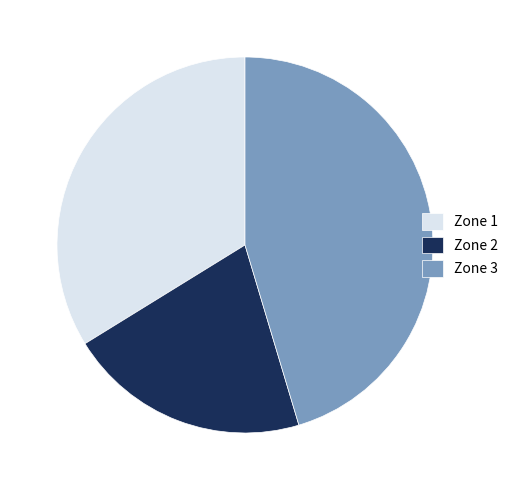

The Zone 3 slice represents 36% of the pie. True or false?

False